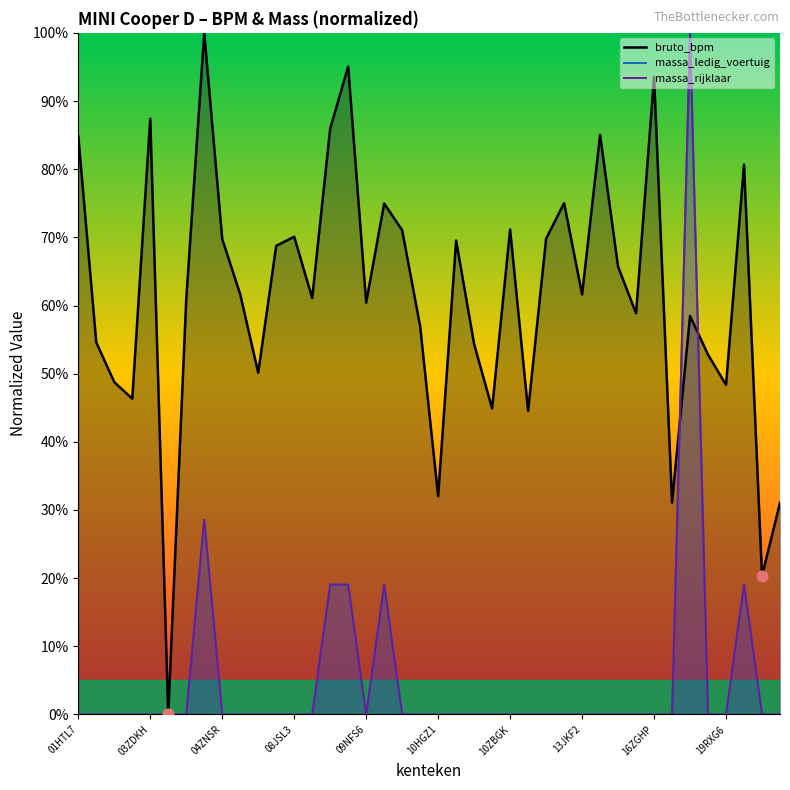

Which series has the largest total across all categories?

bruto_bpm